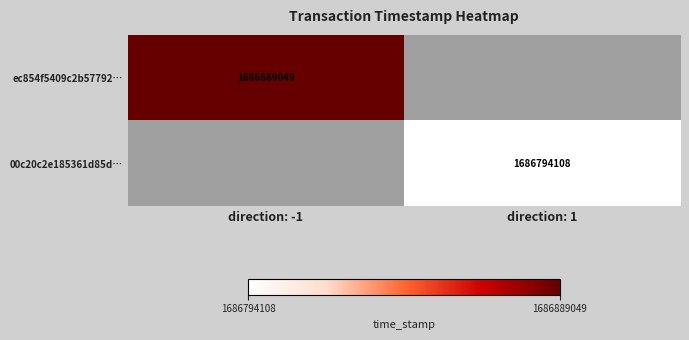

Which has a higher value, direction: 1 or direction: -1?

direction: -1